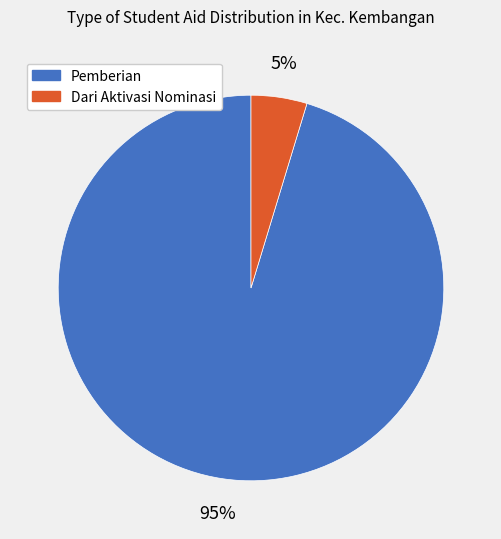

To the nearest percent, what is the average slice percentage?

50%